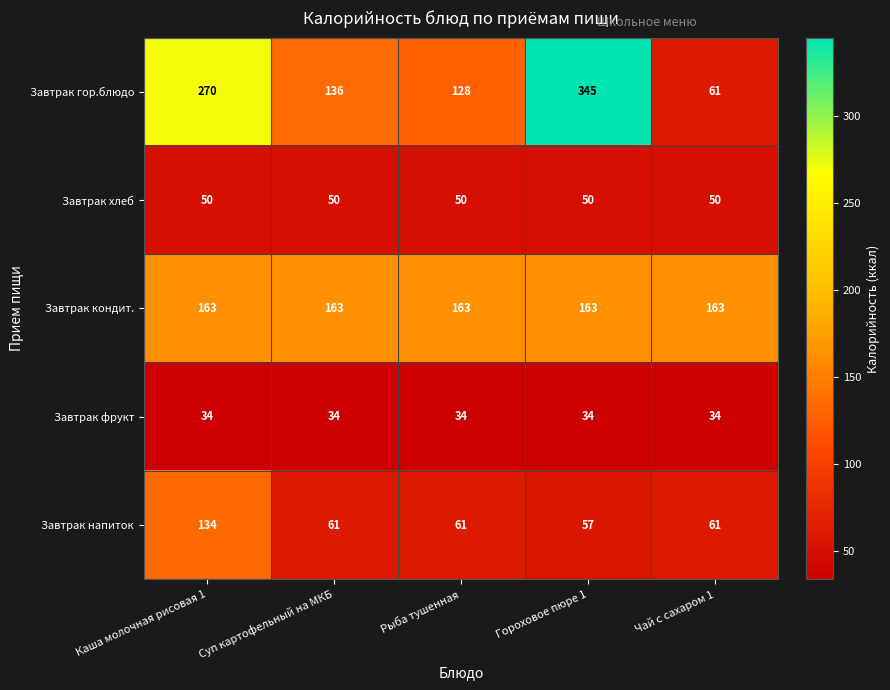

How many data points does each series have?

5